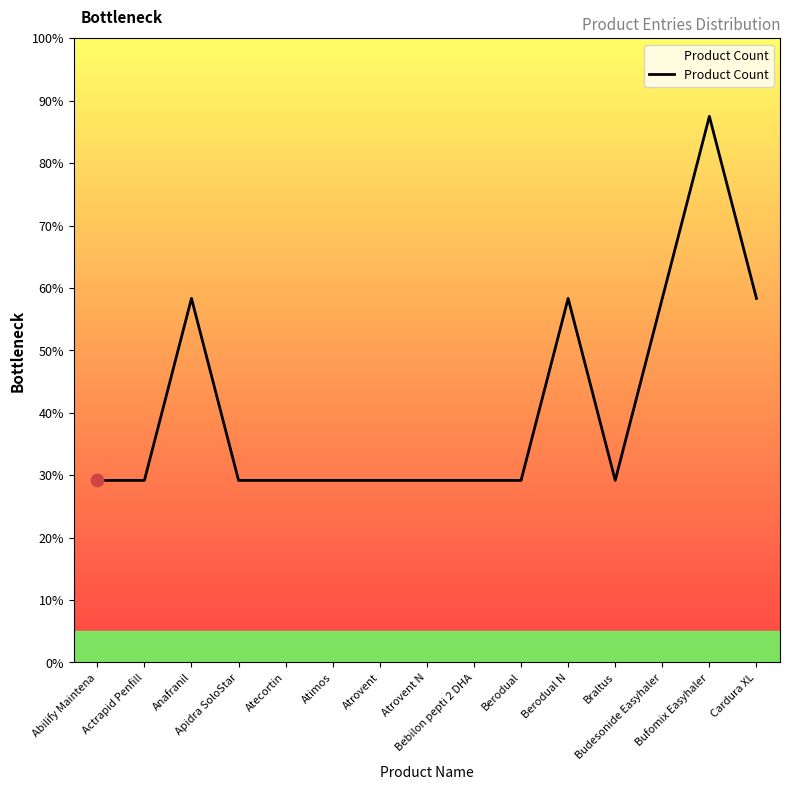

What is the change in value from Actrapid Penfill to Bufomix Easyhaler?

+2.3